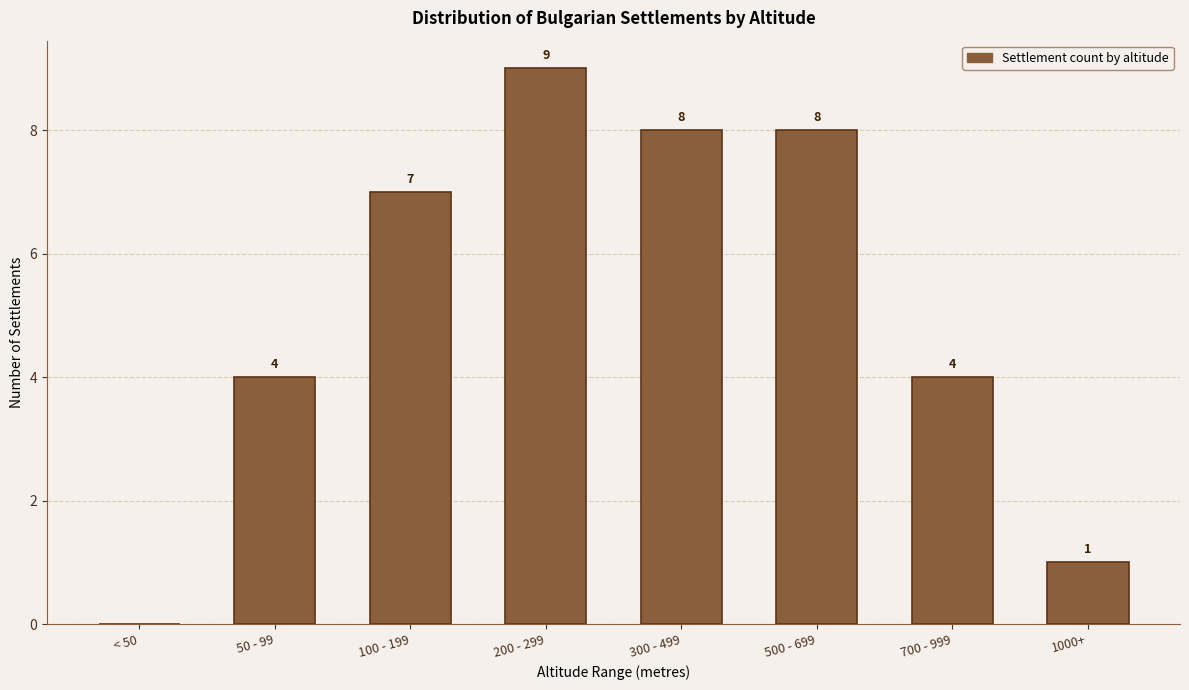

Reading right to left, transcribe all the data shown in this chart.

1000+=1	700 - 999=4	500 - 699=8	300 - 499=8	200 - 299=9	100 - 199=7	50 - 99=4	< 50=0